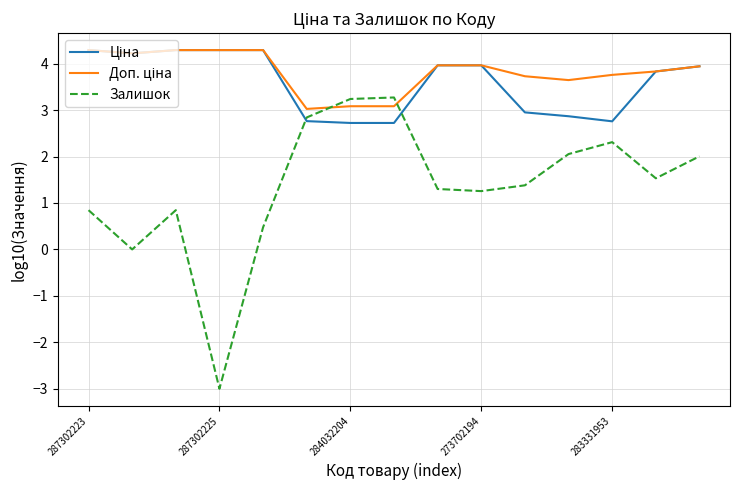

Which series has the largest range (max minus min)?

Залишок